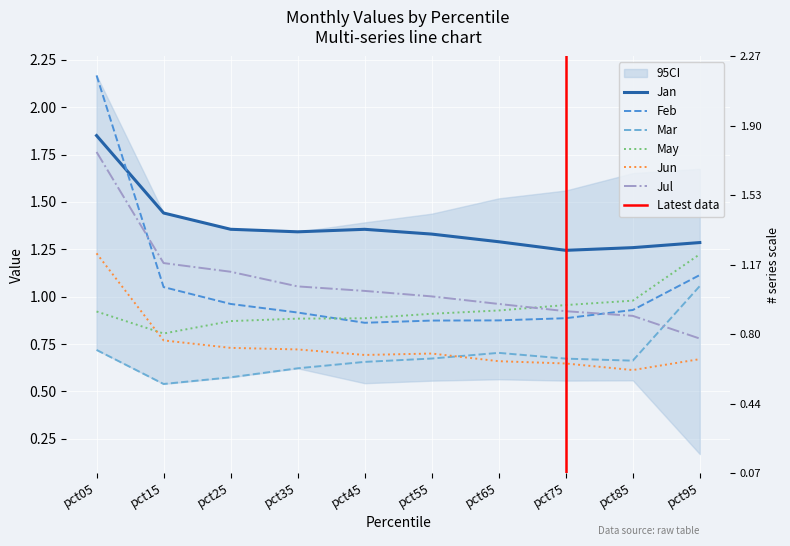

Which series has the widest spread of values?

Feb